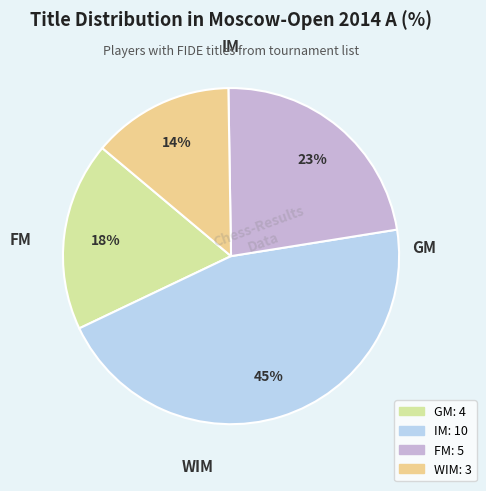

Which category has the biggest portion of the pie?

IM